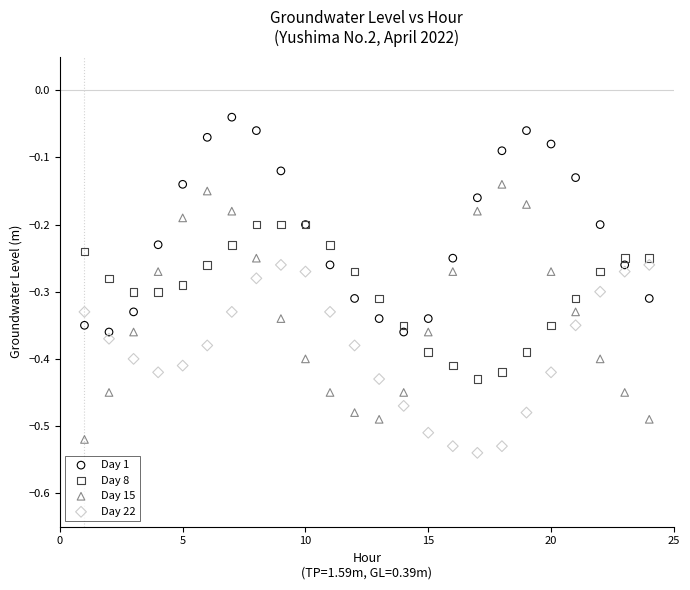

Which series reaches the maximum Y coordinate?

Day 1